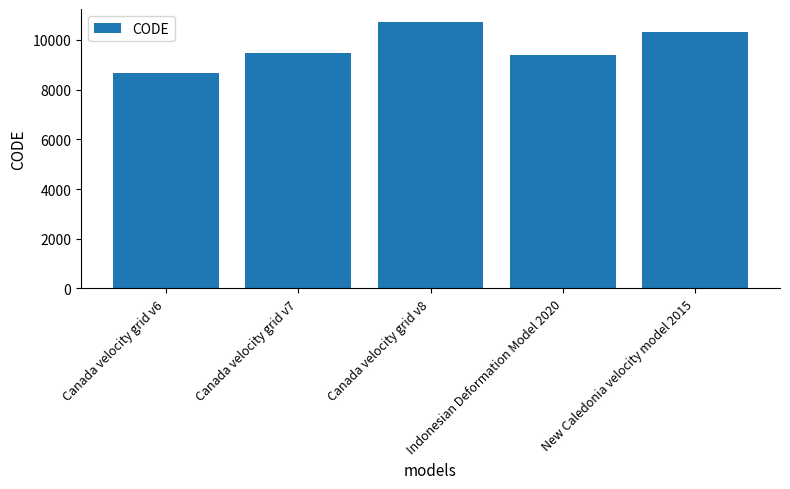

At which category does the chart reach its minimum across all series?

Canada velocity grid v6